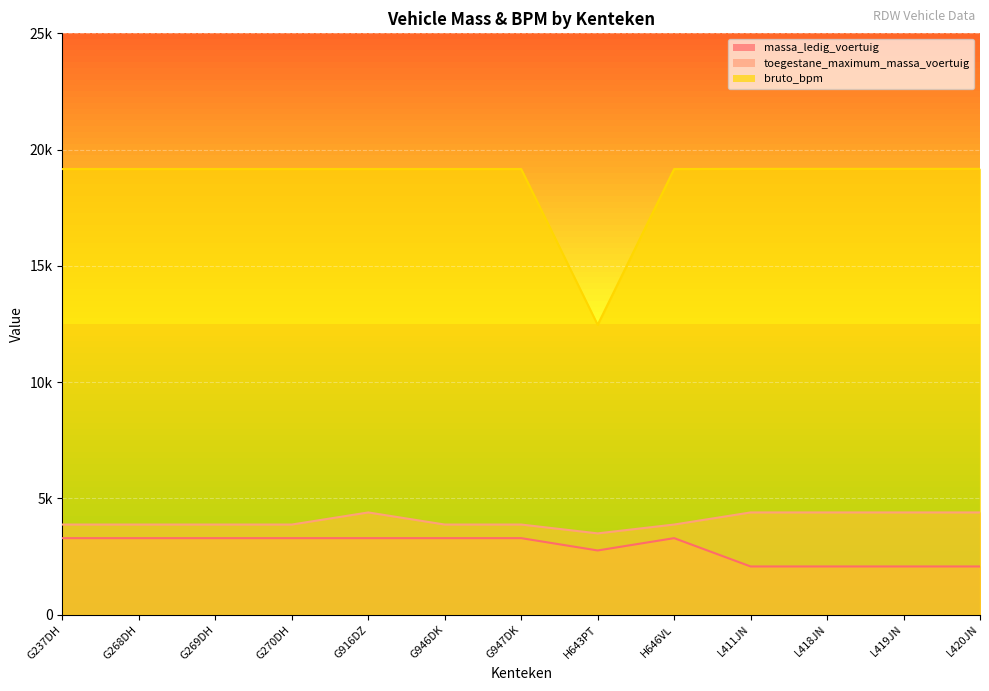

Where is the first local maximum for massa_ledig_voertuig?

H646VL